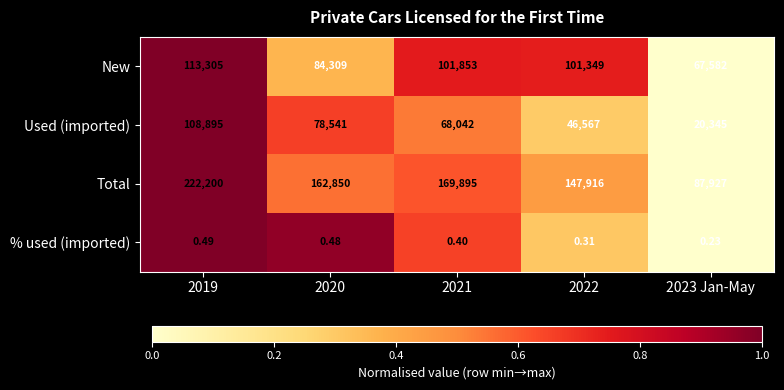

Which series changed the most between 2021 and 2022?

Total